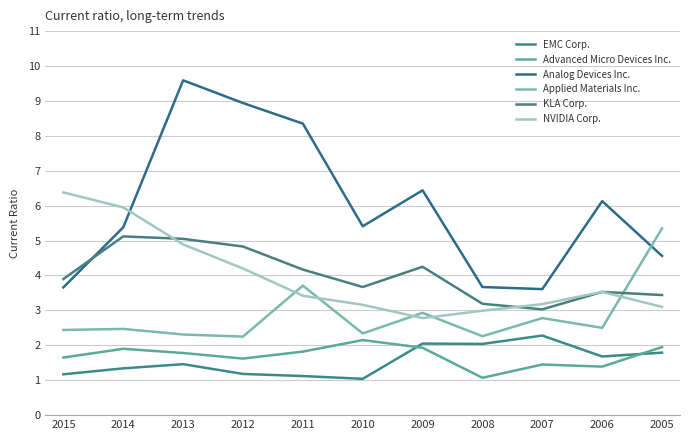

What is the smallest value displayed?

1.0